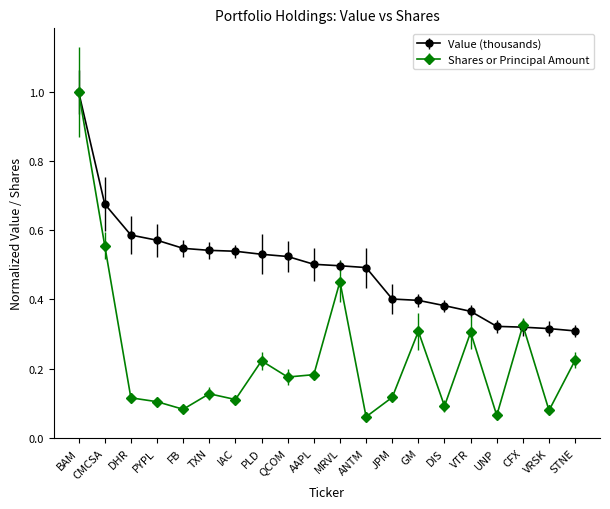

What is the greatest value displayed?

1.0